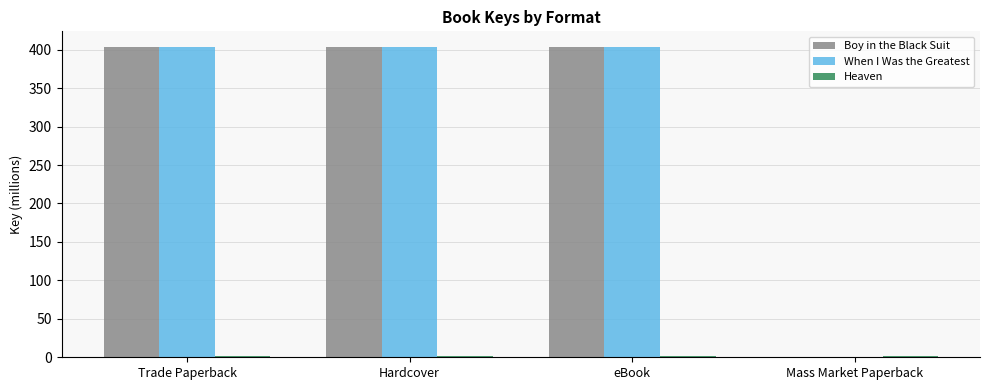

What is the average value of the When I Was the Greatest series?

302.8